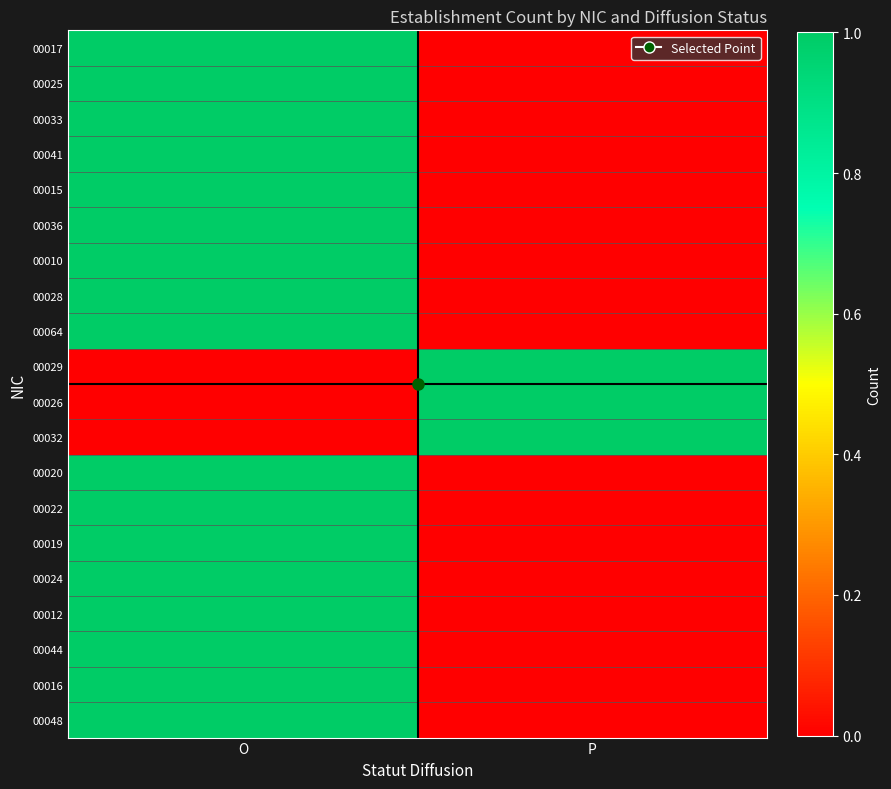

At O, list the series in order from smallest to largest.

00029, 00026, 00032, 00017, 00025, 00033, 00041, 00015, 00036, 00010, 00028, 00064, 00020, 00022, 00019, 00024, 00012, 00044, 00016, 00048